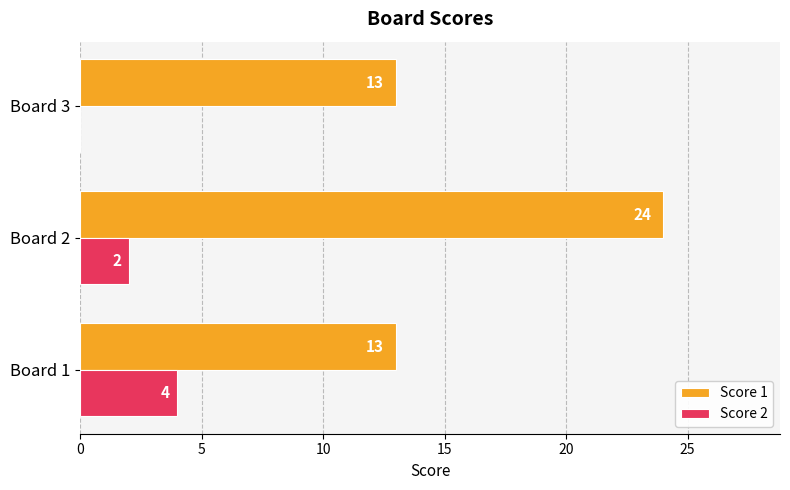

What is the sum of the Score 2 values at Board 2 and Board 1?

6